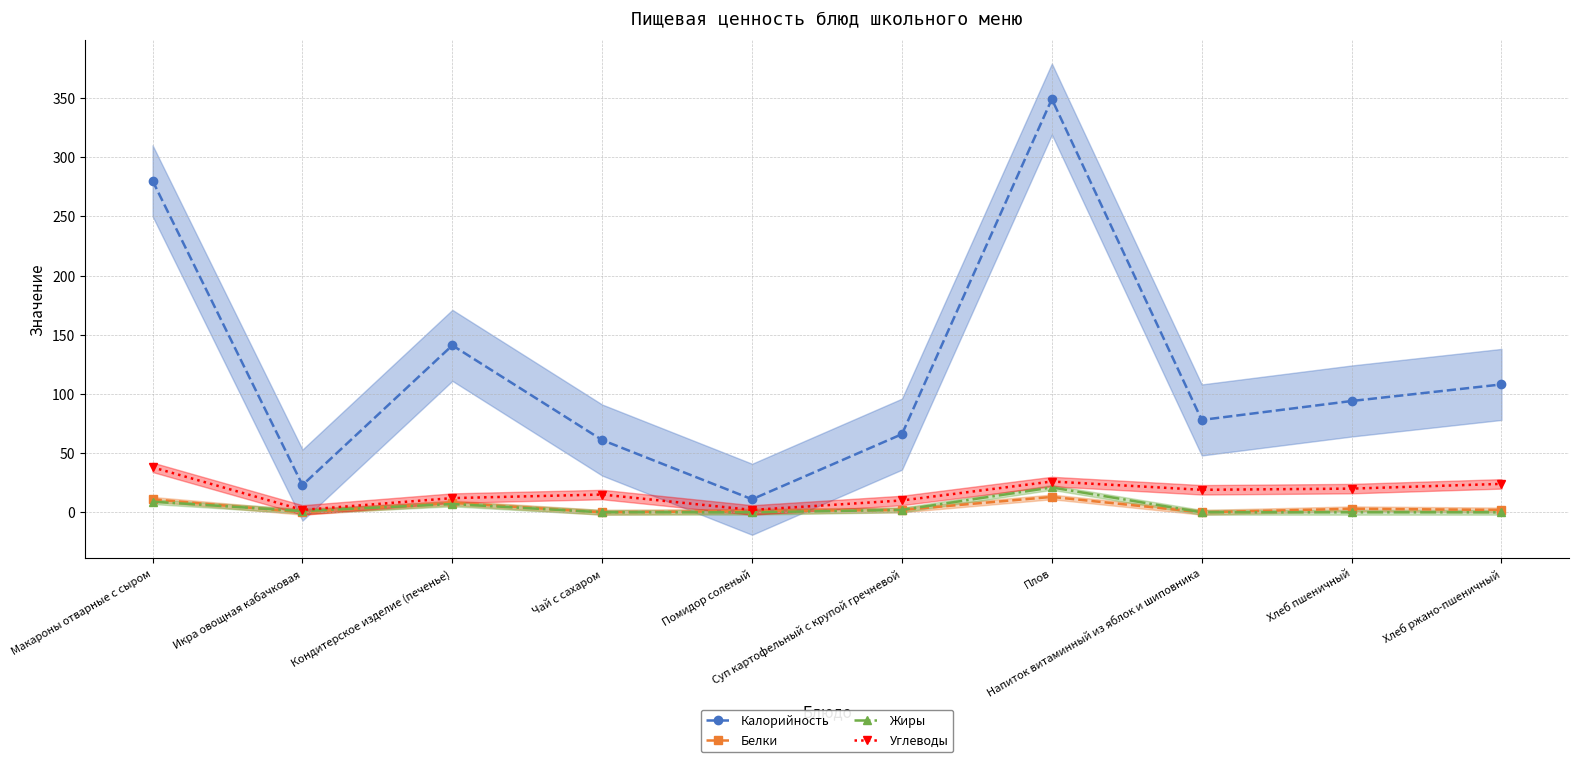

Does the chart display data point markers on the line(s)?

Yes